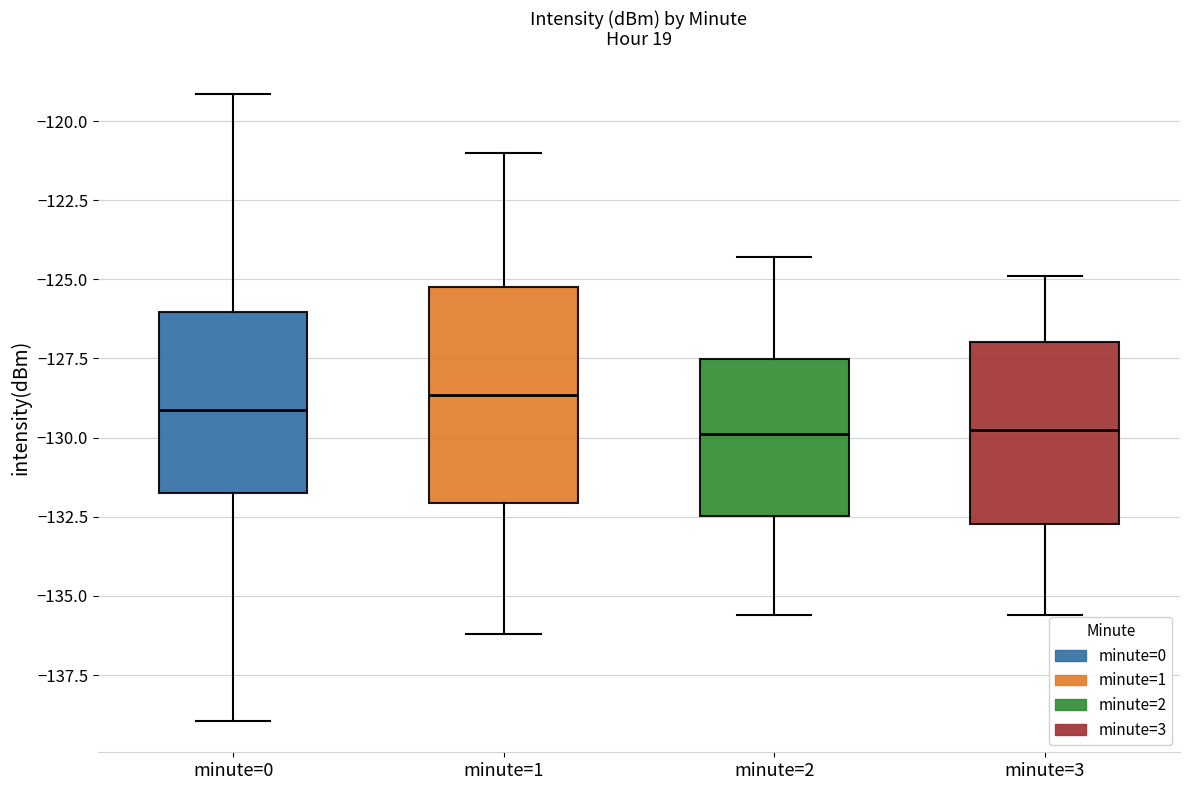

Reading left to right, read every box against the y-axis: the position of its median line, the range the box covers, and the ends of its whiskers. The values are not printed on the chart, so give them approximately, as read against the axis.

minute=0: median -129.0, box -131.5 to -126.0, whiskers -139.0 to -119.0
minute=1: median -128.5, box -132.0 to -125.0, whiskers -136.0 to -121.0
minute=2: median -130.0, box -132.5 to -127.5, whiskers -135.5 to -124.5
minute=3: median -129.5, box -132.5 to -127.0, whiskers -135.5 to -125.0